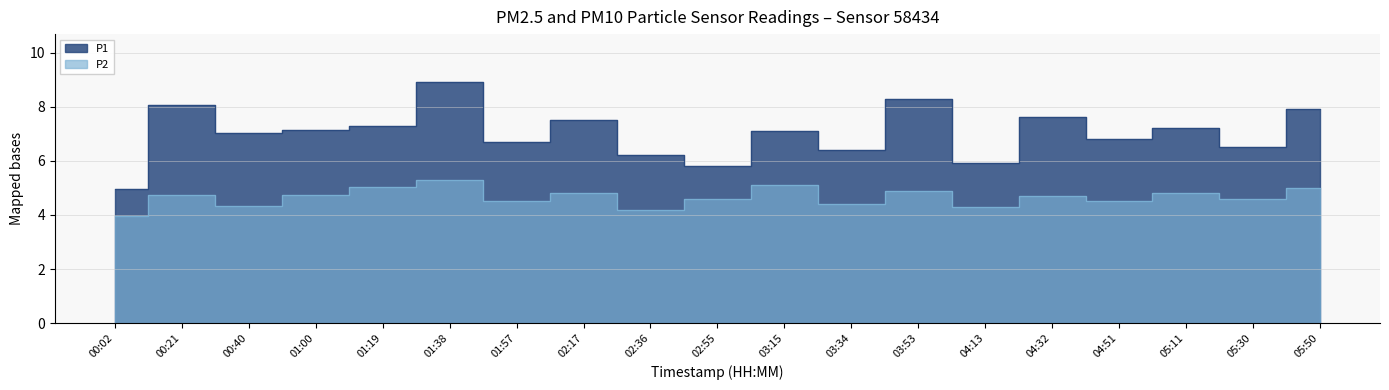

Reading right to left, what are all the values shown in this chart?

P1: 7.9	6.5	7.2	6.8	7.6	5.9	8.3	6.4	7.1	5.8	6.2	7.5	6.7	8.9	7.3	7.2	7.0	8.1	5.0
P2: 5.0	4.6	4.8	4.5	4.7	4.3	4.9	4.4	5.1	4.6	4.2	4.8	4.5	5.3	5.0	4.8	4.3	4.8	4.0